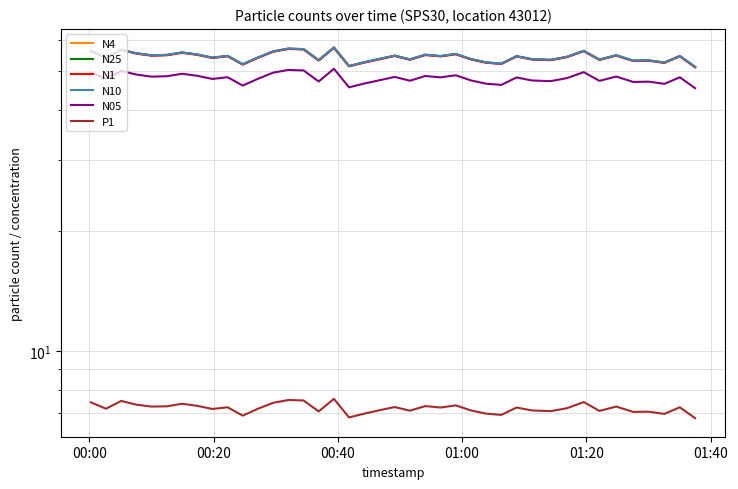

Which series has the largest total across all categories?

N10